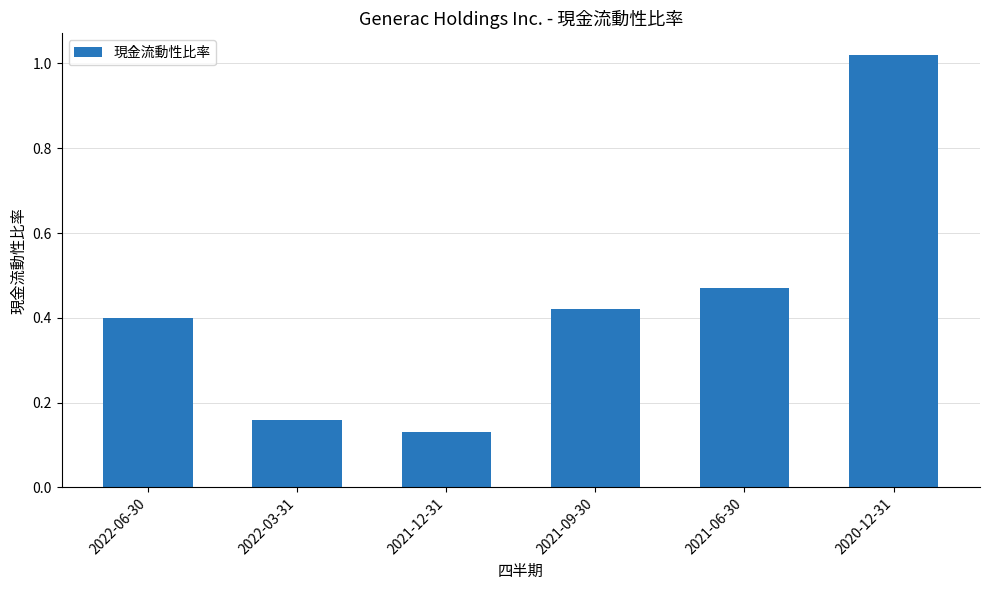

What is the difference between the second highest and minimum values?

0.3